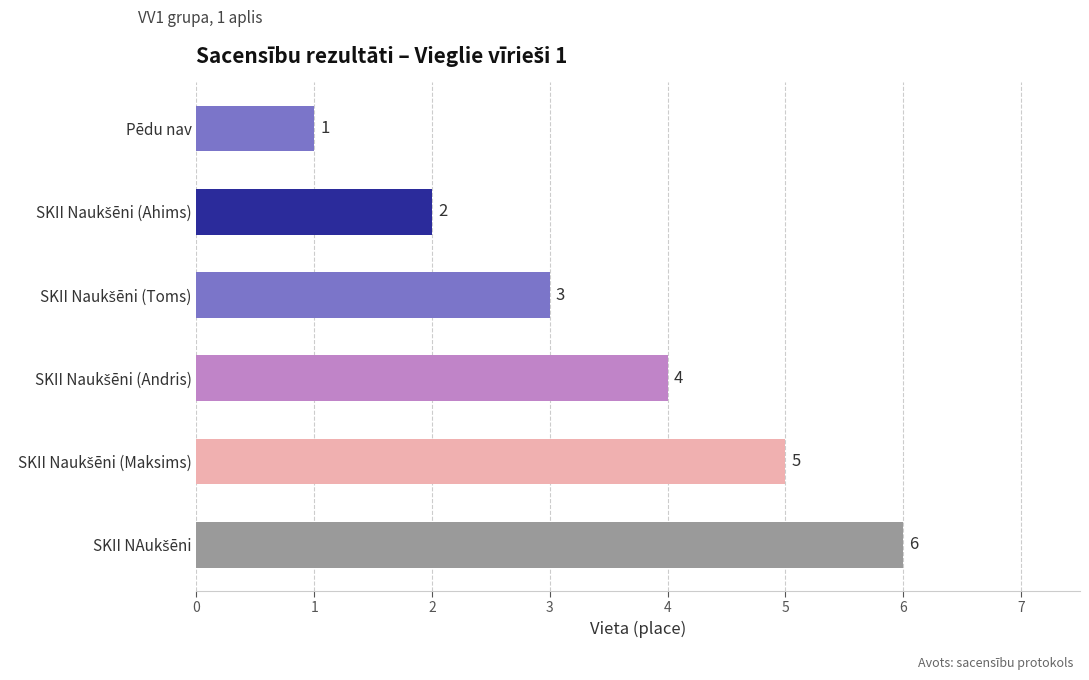

What is the value of the 1st bar from the top?

1